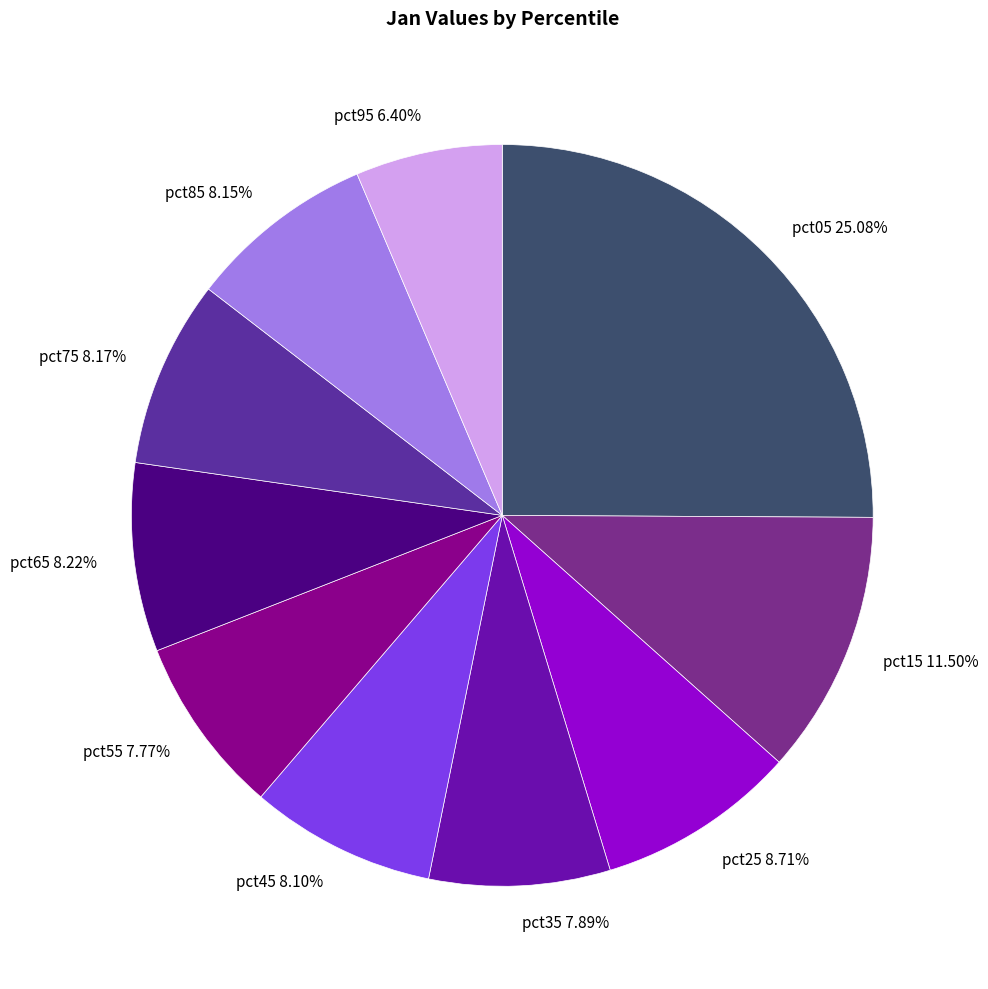

To the nearest percent, what is the difference between the largest and smallest slice percentages?

19%